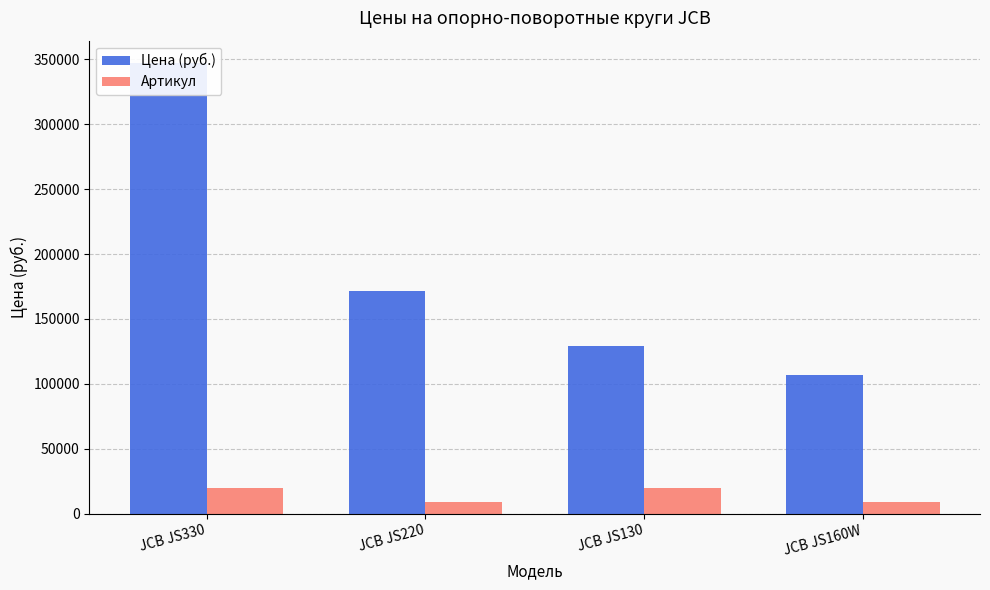

How many data points does each series have?

4